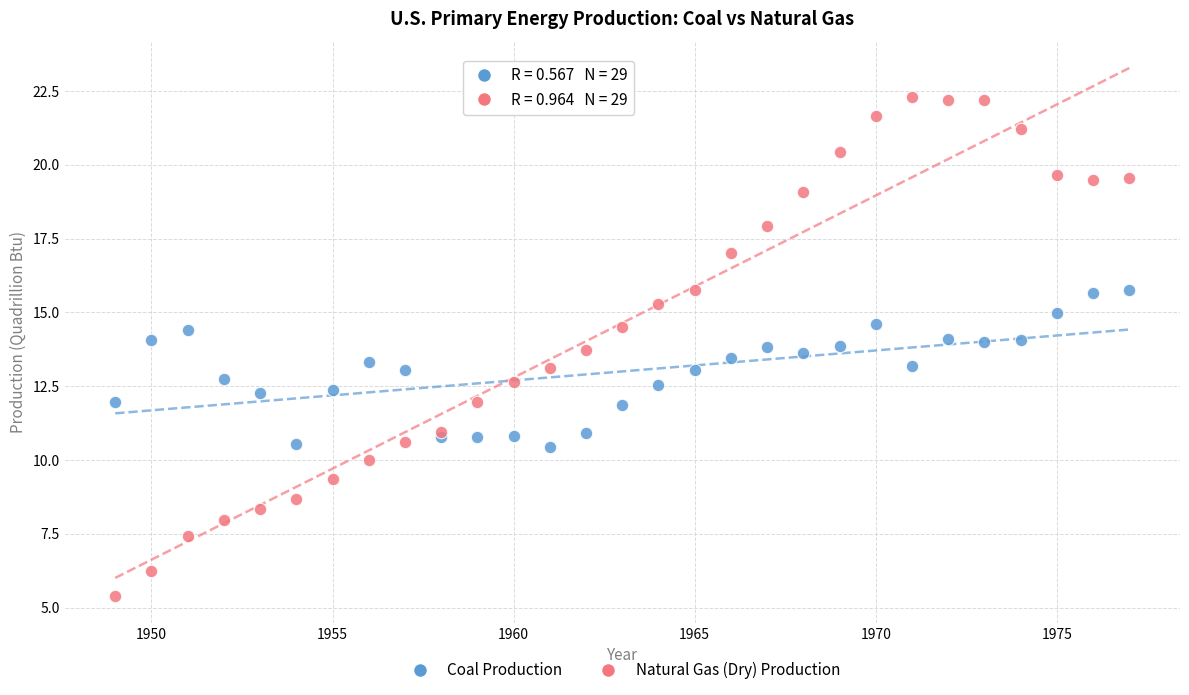

What are all the series names shown in the legend?

Coal Production, Natural Gas (Dry) Production